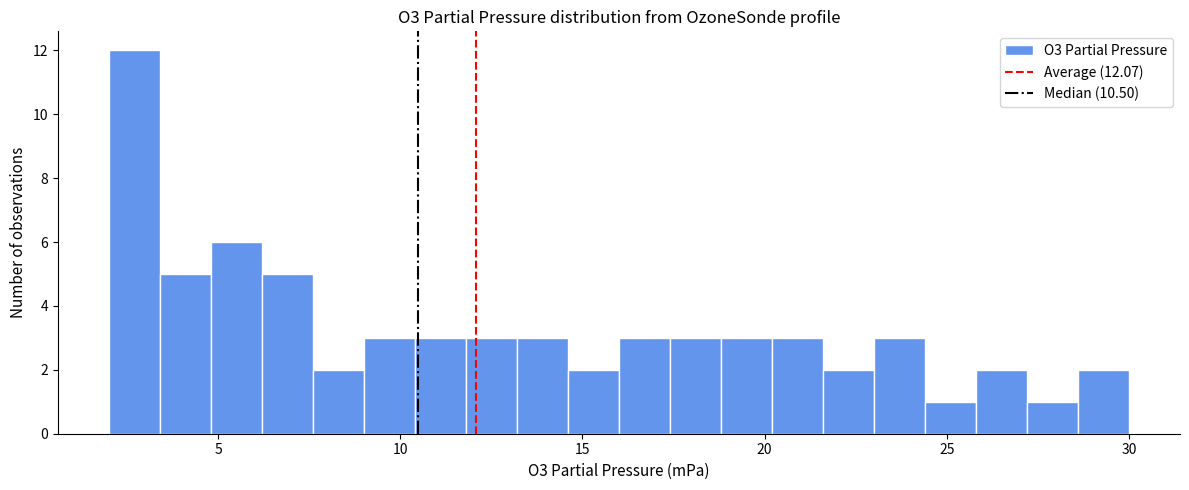

Read against the x-axis, roughly where is the centre of the tallest bar?

2.5